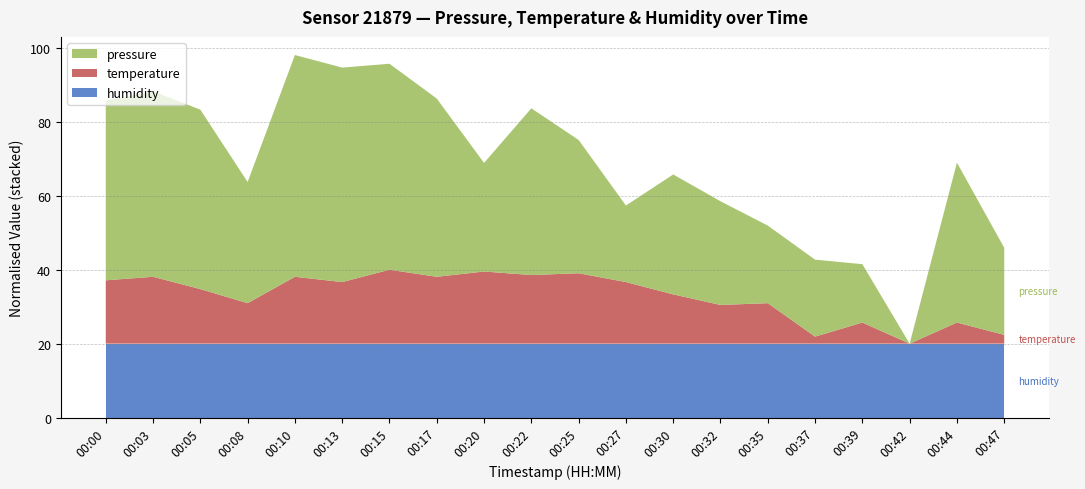

What is the total value across all series at 00:39?

41.5